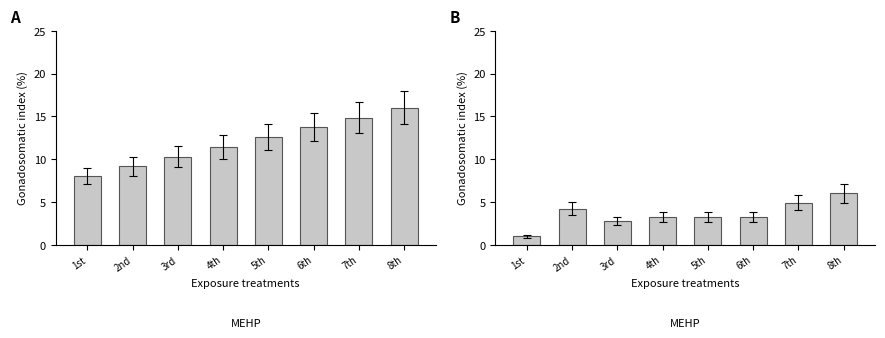

Which category has the lowest value in the Carried Points series?

1st